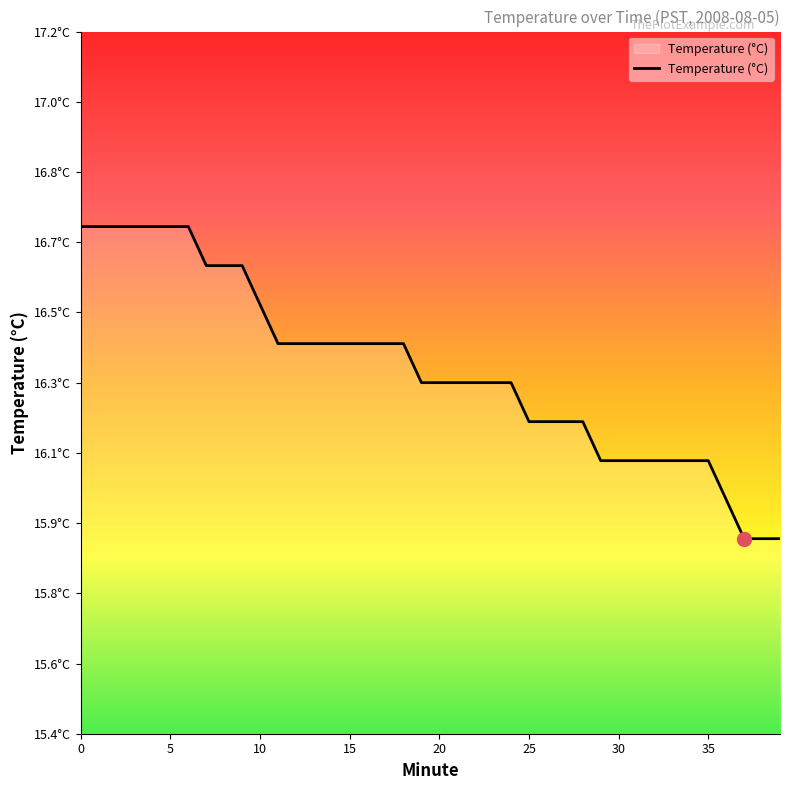

How many values are between 16 and 17?

37